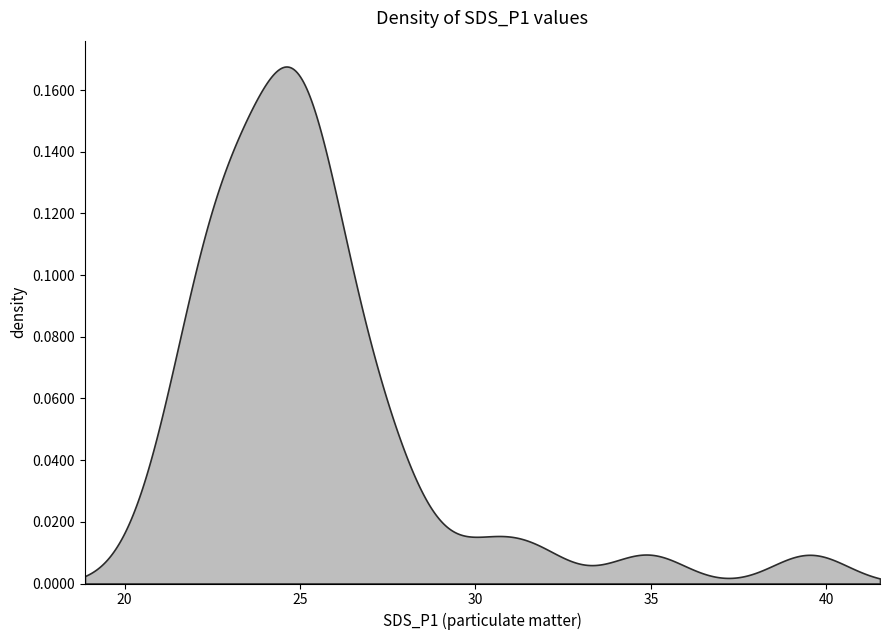

Which has a higher value, 24 or 30?

24